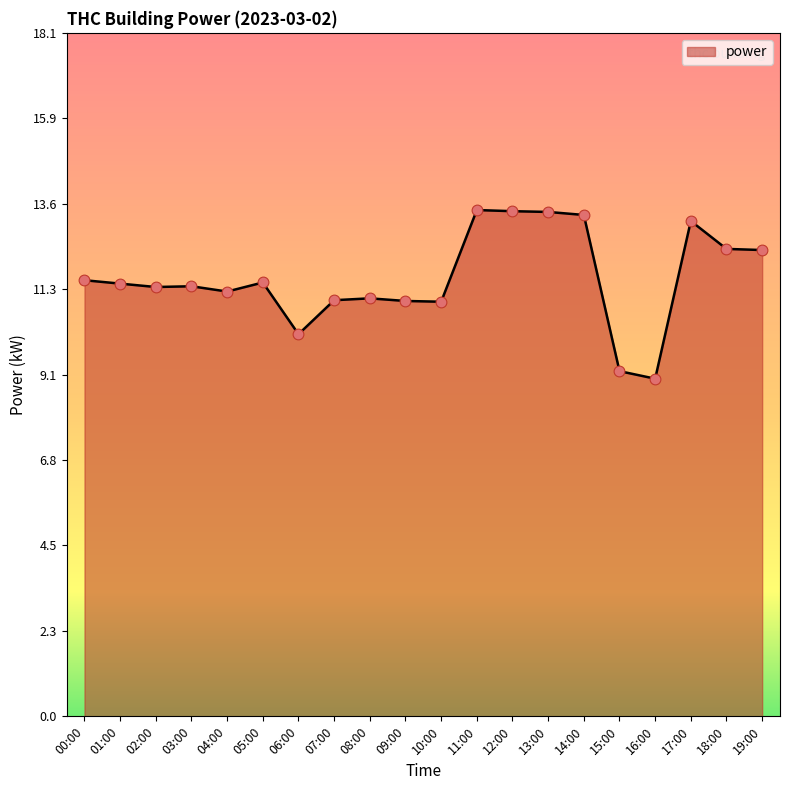

Which has a higher value, 16:00 or 13:00?

13:00